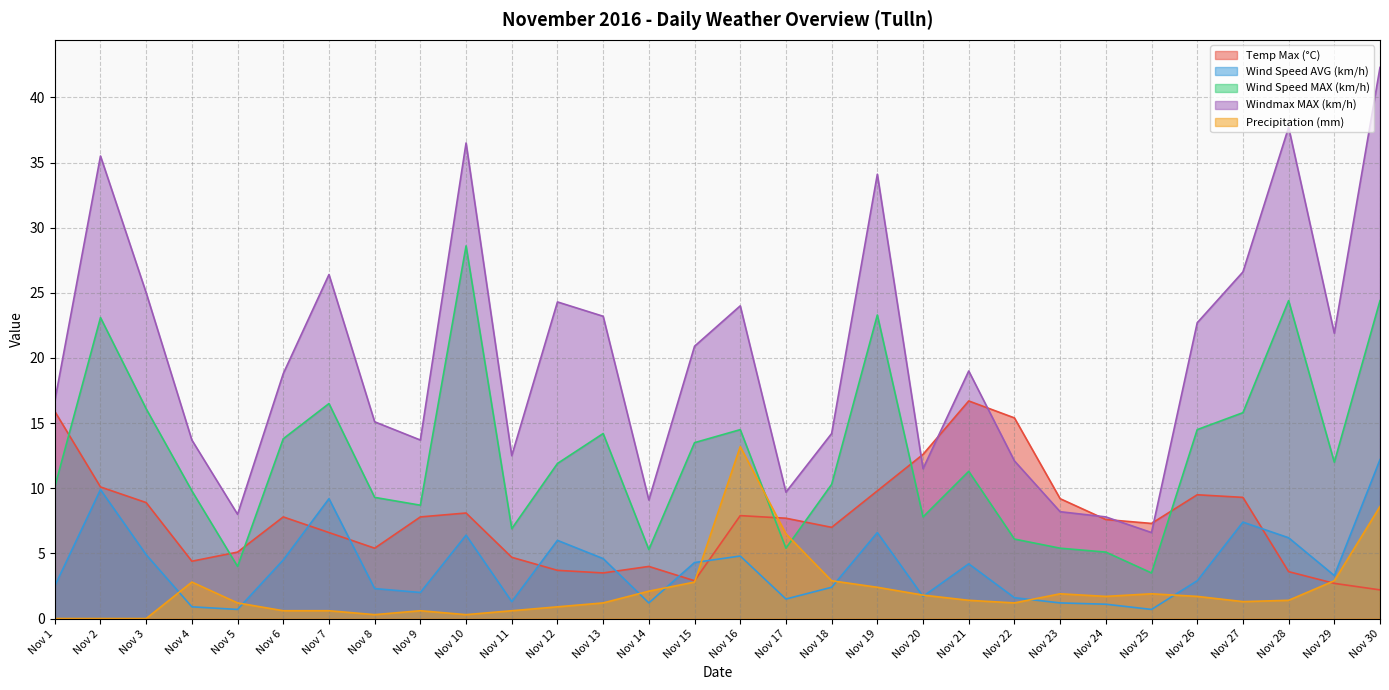

Reading left to right, list all the values displayed in this chart.

Temp Max (°C): 15.9	10.1	8.9	4.4	5.1	7.8	6.6	5.4	7.8	8.1	4.7	3.7	3.5	4.0	2.9	7.9	7.7	7.0	9.8	12.6	16.7	15.4	9.2	7.6	7.3	9.5	9.3	3.6	2.7	2.2
Wind Speed AVG (km/h): 2.5	9.9	4.9	0.9	0.7	4.5	9.2	2.3	2.0	6.4	1.3	6.0	4.6	1.2	4.3	4.8	1.5	2.4	6.6	1.7	4.2	1.6	1.2	1.1	0.7	2.9	7.4	6.2	3.3	12.2
Wind Speed MAX (km/h): 10.1	23.1	16.1	9.8	4.0	13.8	16.5	9.3	8.7	28.6	6.9	11.9	14.2	5.3	13.5	14.5	5.4	10.3	23.3	7.8	11.3	6.1	5.4	5.1	3.5	14.5	15.8	24.4	12.0	24.4
Windmax MAX (km/h): 16.7	35.5	25.0	13.7	8.0	18.8	26.4	15.1	13.7	36.5	12.5	24.3	23.2	9.1	20.9	24.0	9.7	14.2	34.1	11.5	19.0	12.1	8.2	7.8	6.6	22.7	26.6	37.7	21.9	42.3
Precipitation (mm): 0.0	0.0	0.0	2.8	1.2	0.6	0.6	0.3	0.6	0.3	0.6	0.9	1.2	2.1	2.8	13.2	6.5	2.9	2.4	1.8	1.4	1.2	1.9	1.7	1.9	1.7	1.3	1.4	2.9	8.6